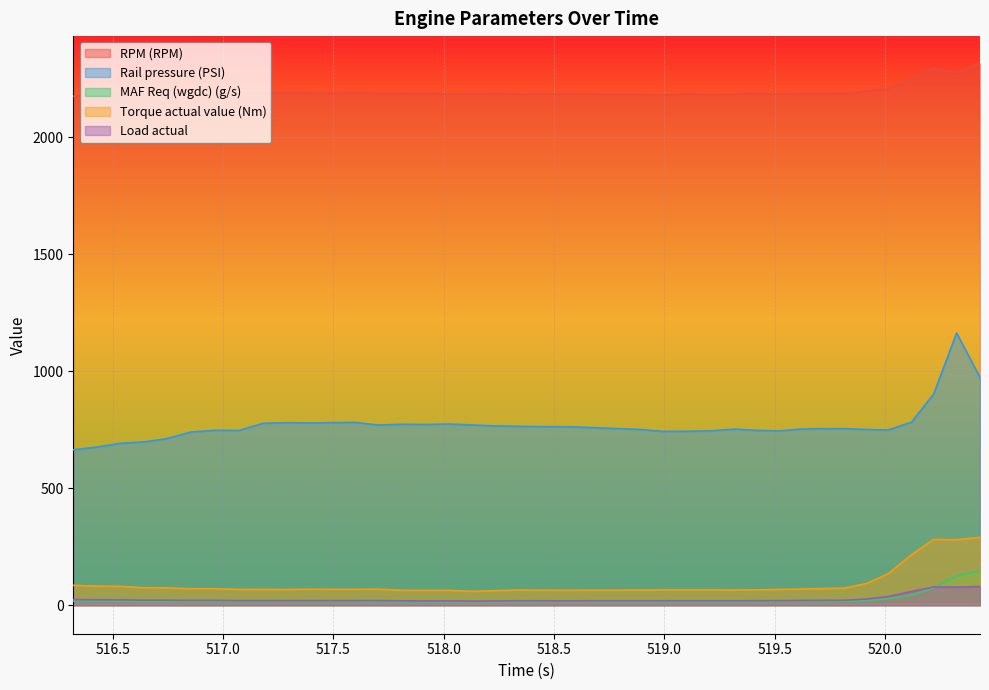

What is the sum of the RPM (RPM) values at 518.341 and 520.431?

4501.0